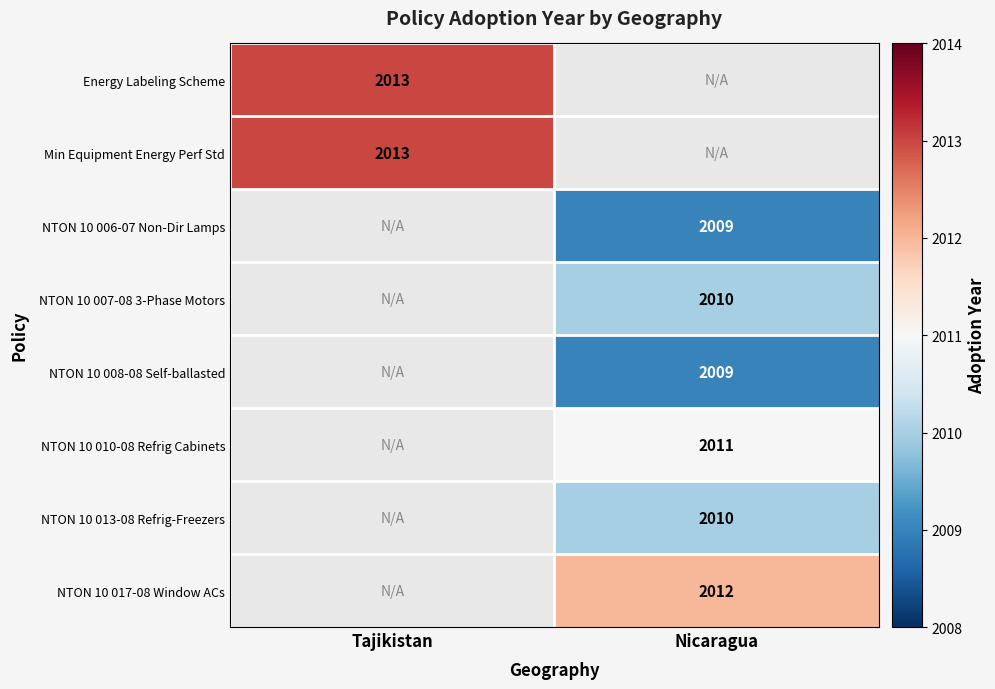

Is the value of NTON 10 017-08 Window ACs at Nicaragua greater than the value of Energy Labeling Scheme at Tajikistan?

No